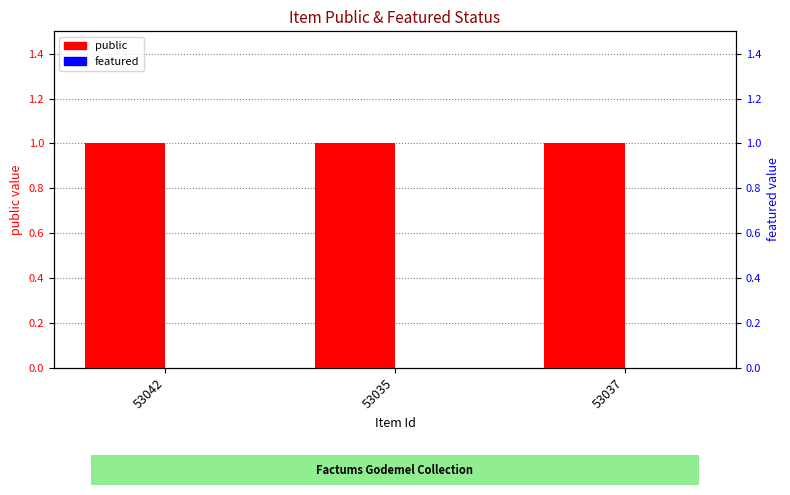

Reading left to right, what are all the values shown in this chart?

public: 1	1	1
featured: 0	0	0